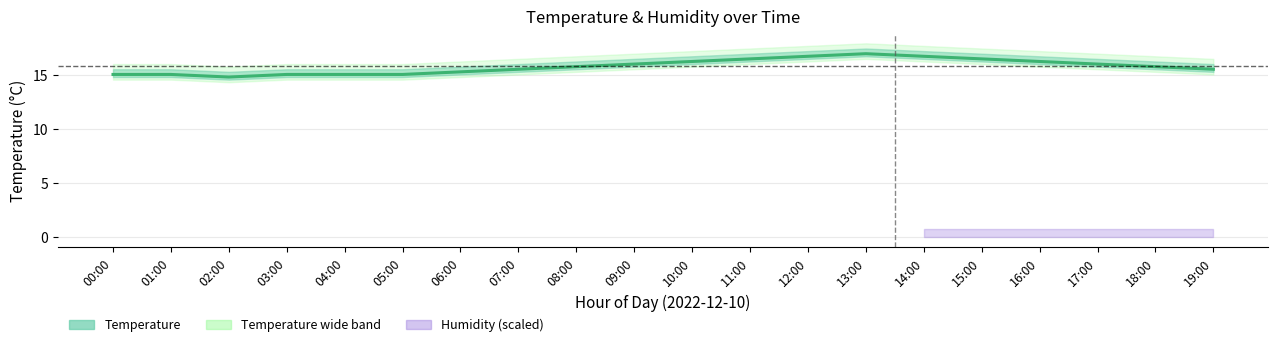

Where is the data nearest to the value 15?

00:00